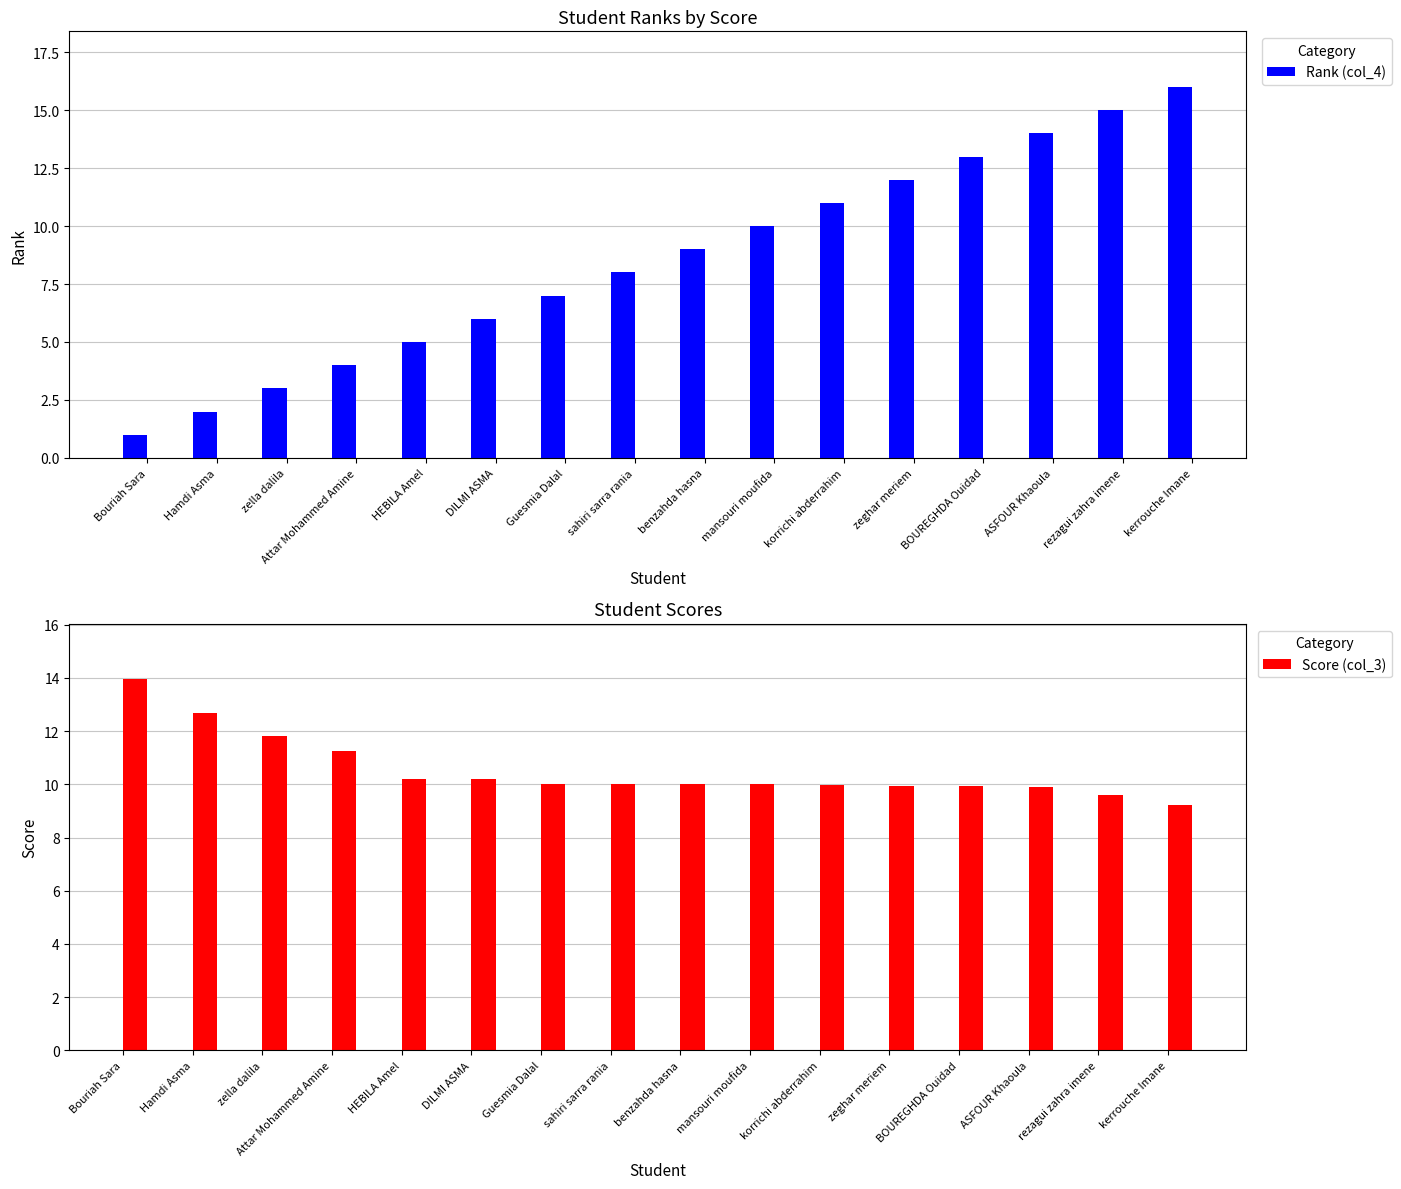

At which label does Rank (col_4) reach its peak?

kerrouche Imane